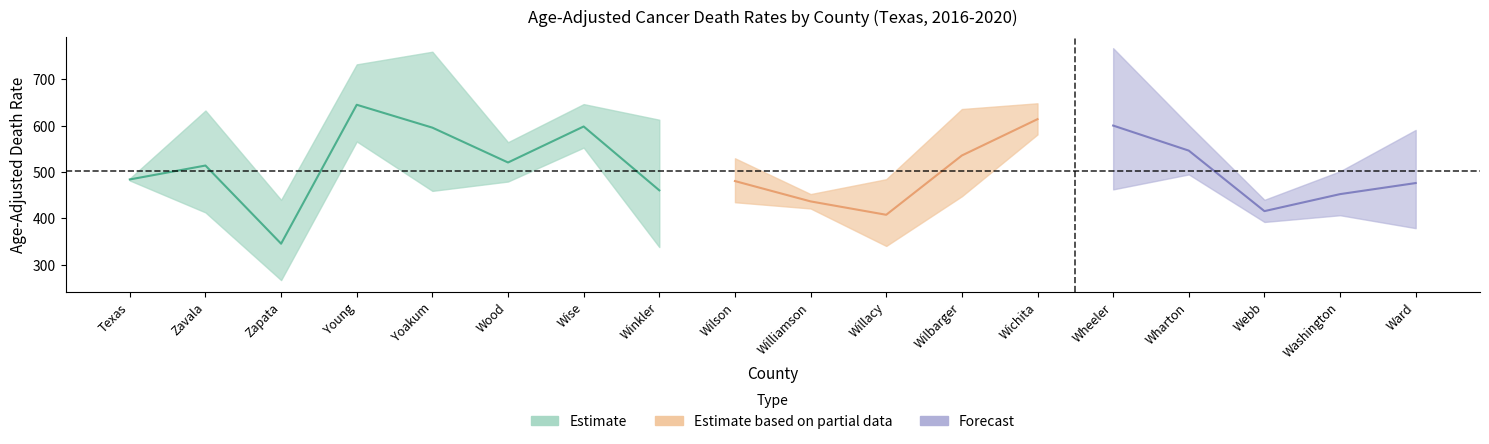

What position from the left is Zavala?

2